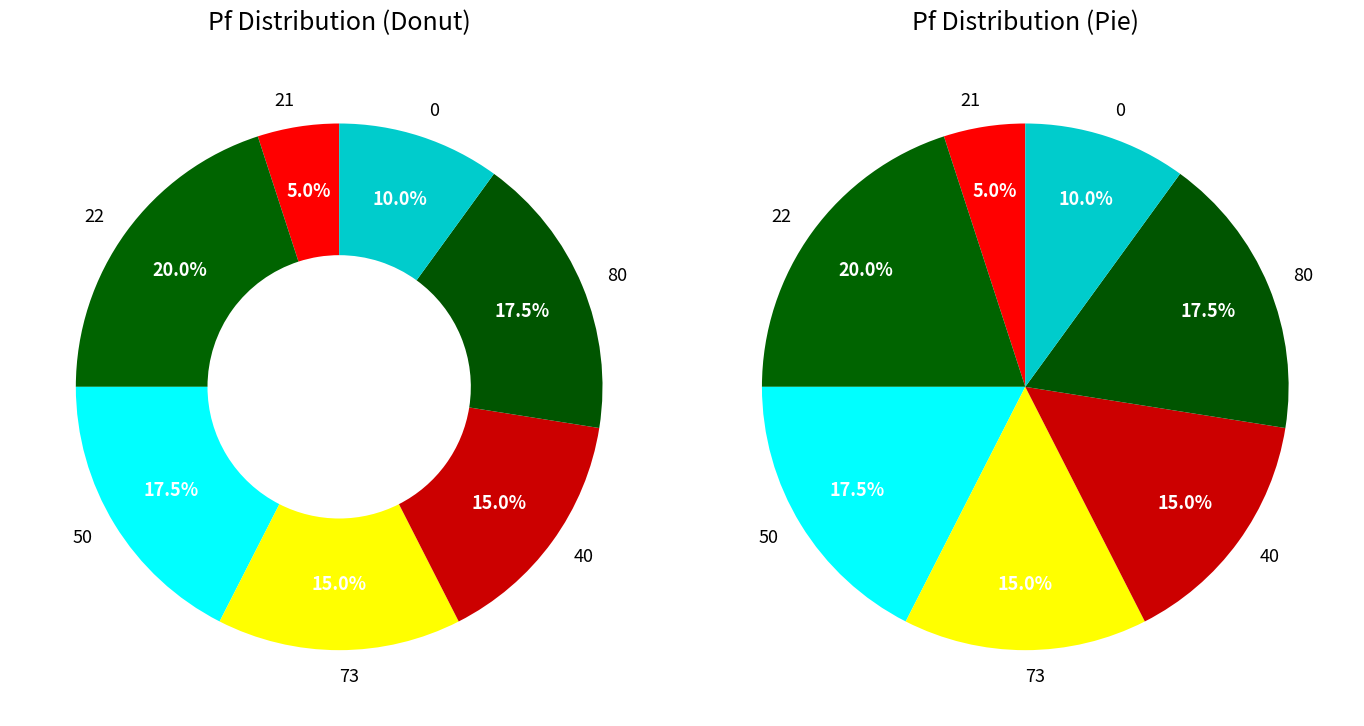

To the nearest percent, what is the combined percentage of 21 and 0?

15%